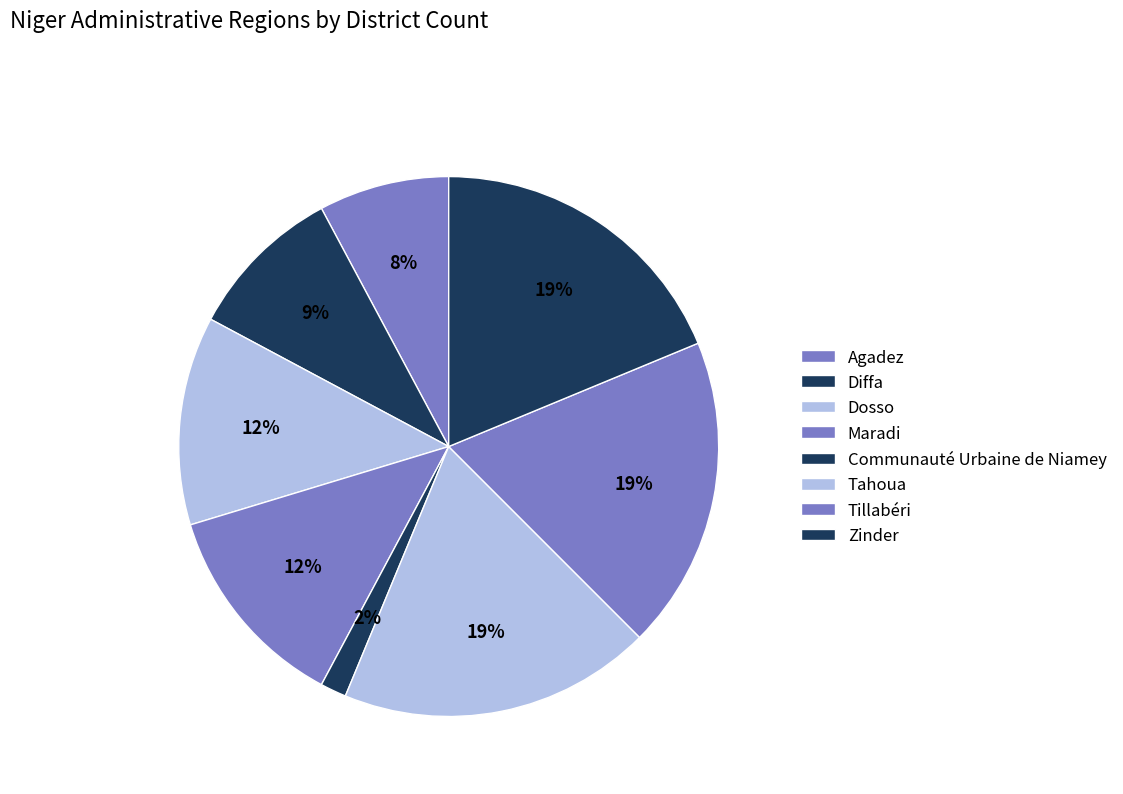

What is the largest slice in the pie chart?

Tahoua